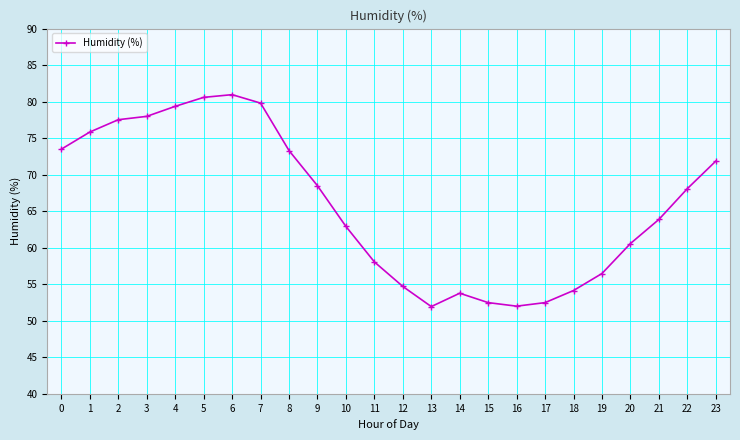

What is the minimum value shown in the chart?

51.9